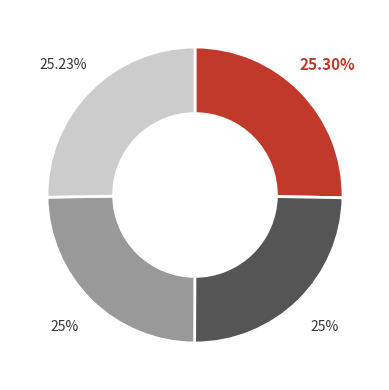

Is there a majority slice in this chart?

No